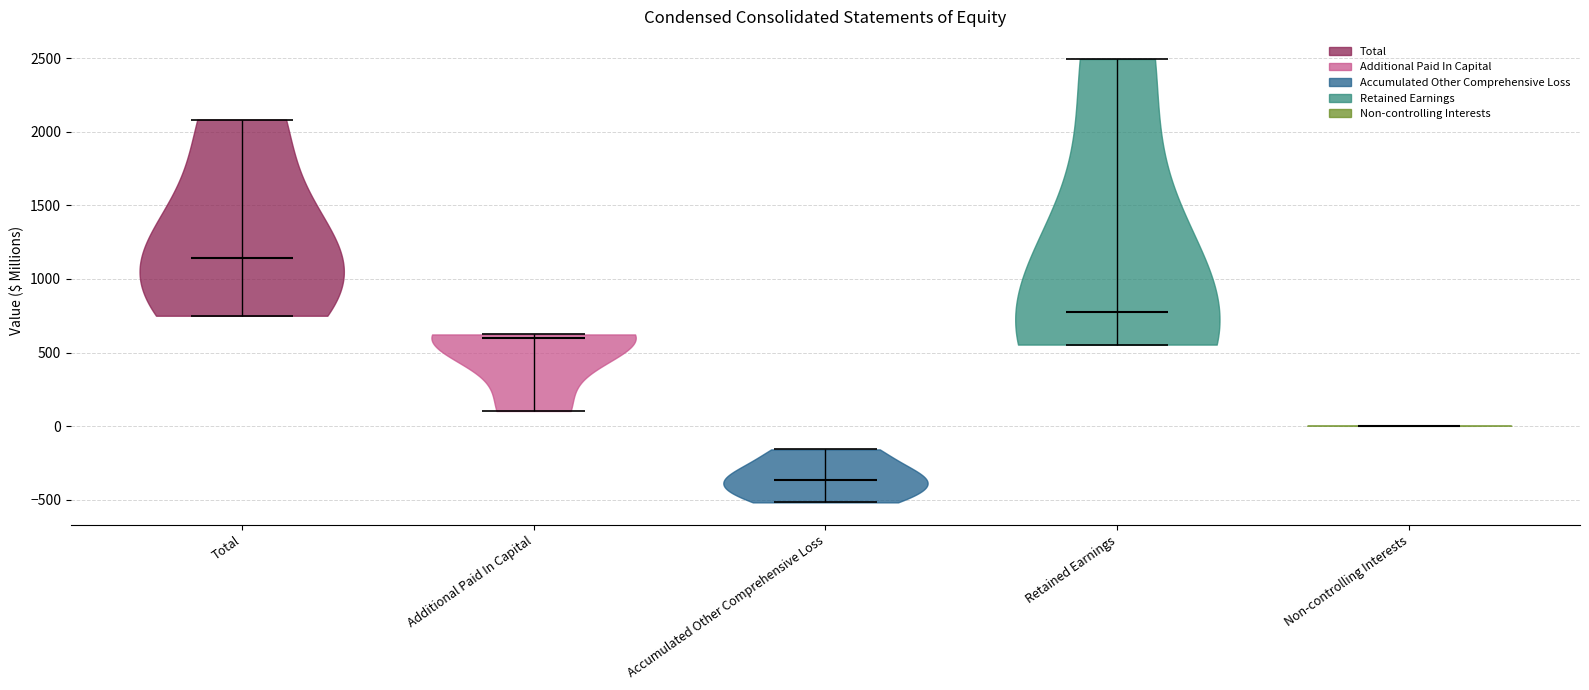

Which violin has the highest median line?

Total